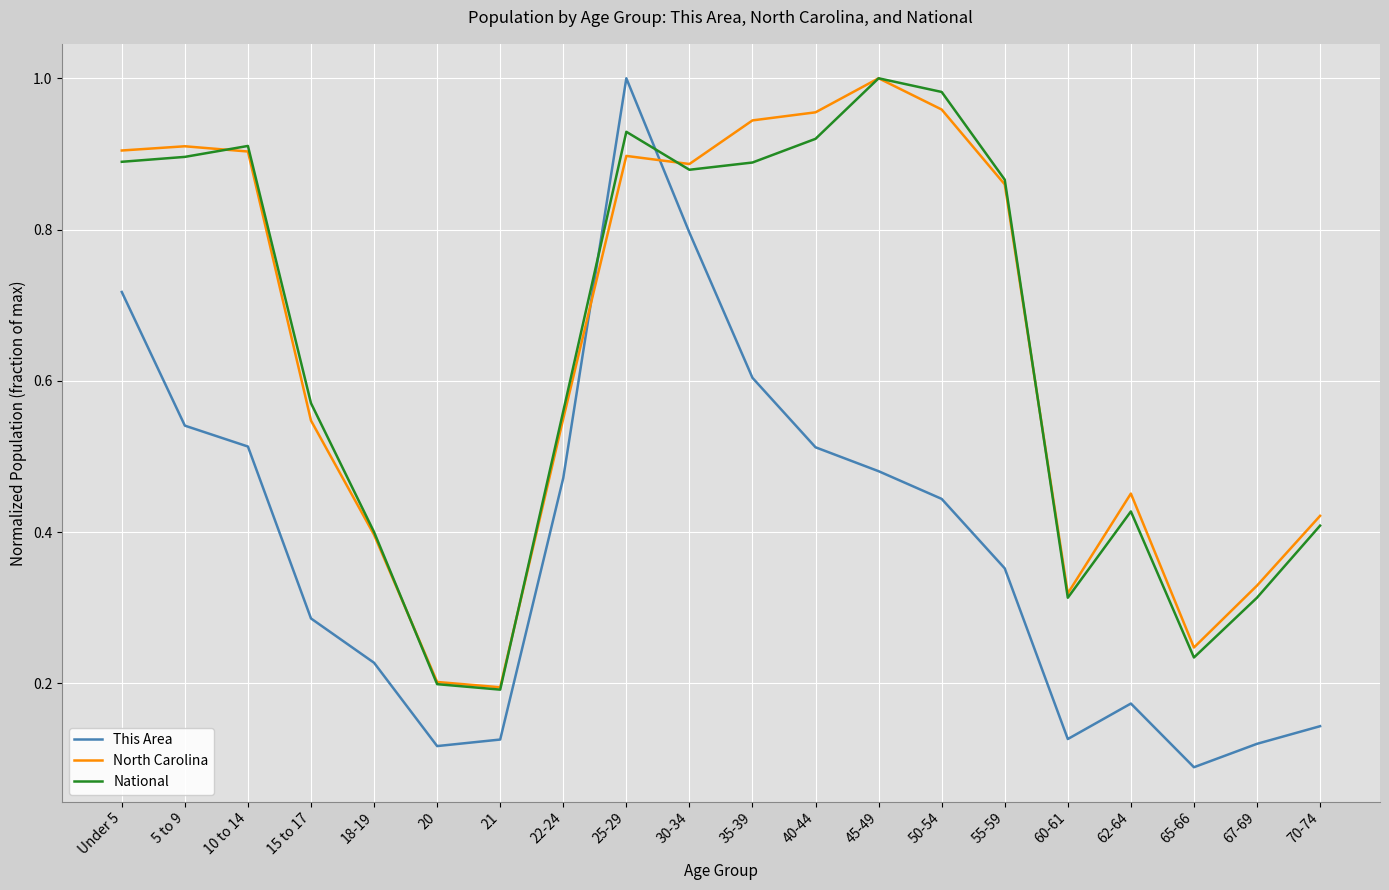

Between 40-44 and 55-59, which series saw the biggest shift?

This Area